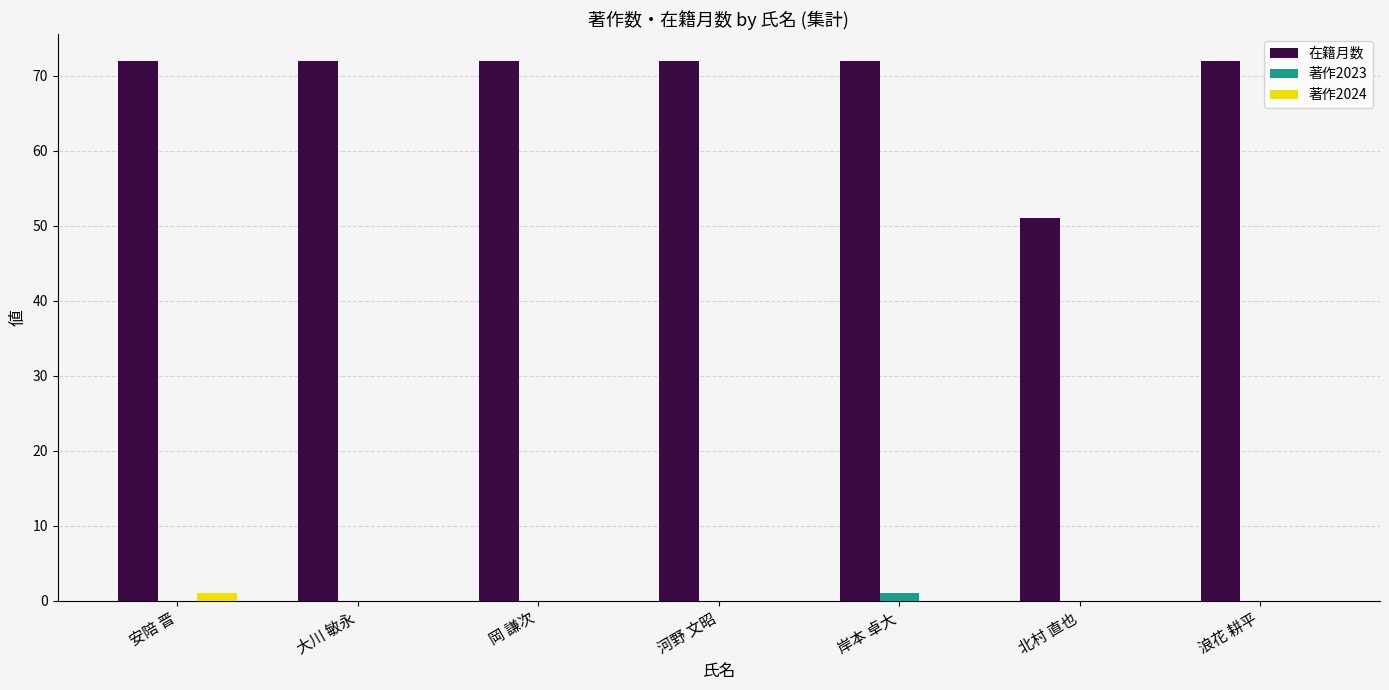

Reading left to right, extract all data points from this chart.

在籍月数: 安陪 晋=72	大川 敏永=72	岡 謙次=72	河野 文昭=72	岸本 卓大=72	北村 直也=51	浪花 耕平=72
著作2023: 安陪 晋=0	大川 敏永=0	岡 謙次=0	河野 文昭=0	岸本 卓大=1	北村 直也=0	浪花 耕平=0
著作2024: 安陪 晋=1	大川 敏永=0	岡 謙次=0	河野 文昭=0	岸本 卓大=0	北村 直也=0	浪花 耕平=0